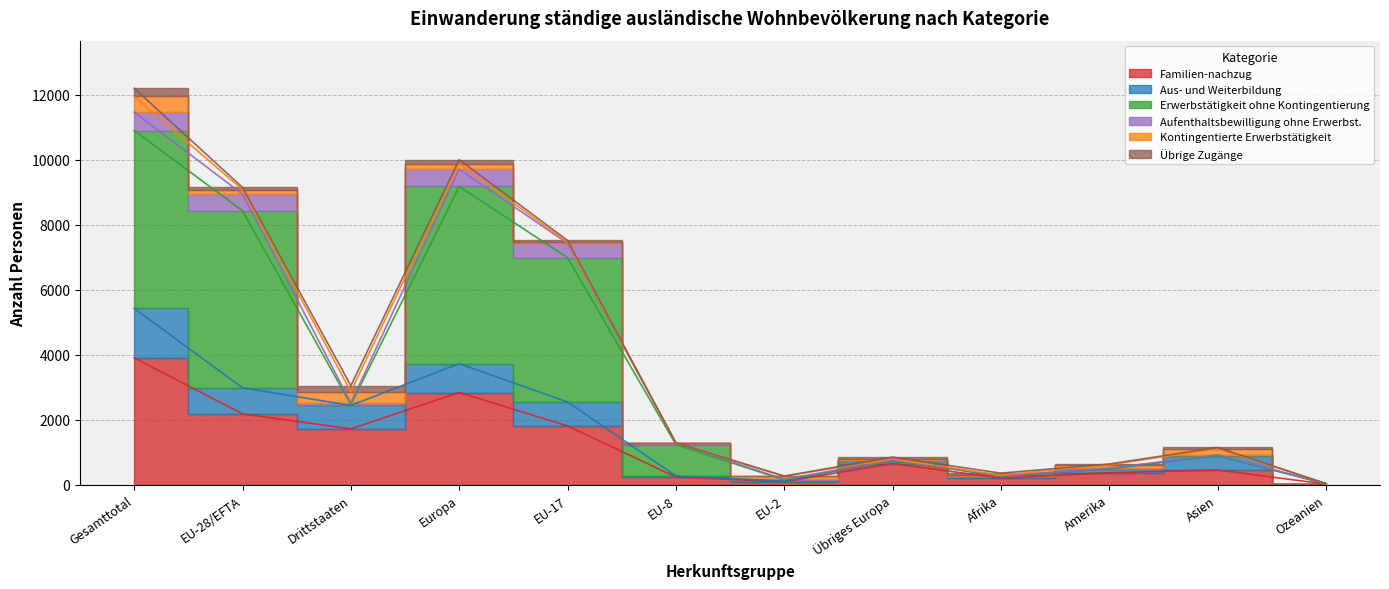

Is the value of Familien-nachzug at Amerika greater than the value of Aus- und Weiterbildung at EU-17?

No